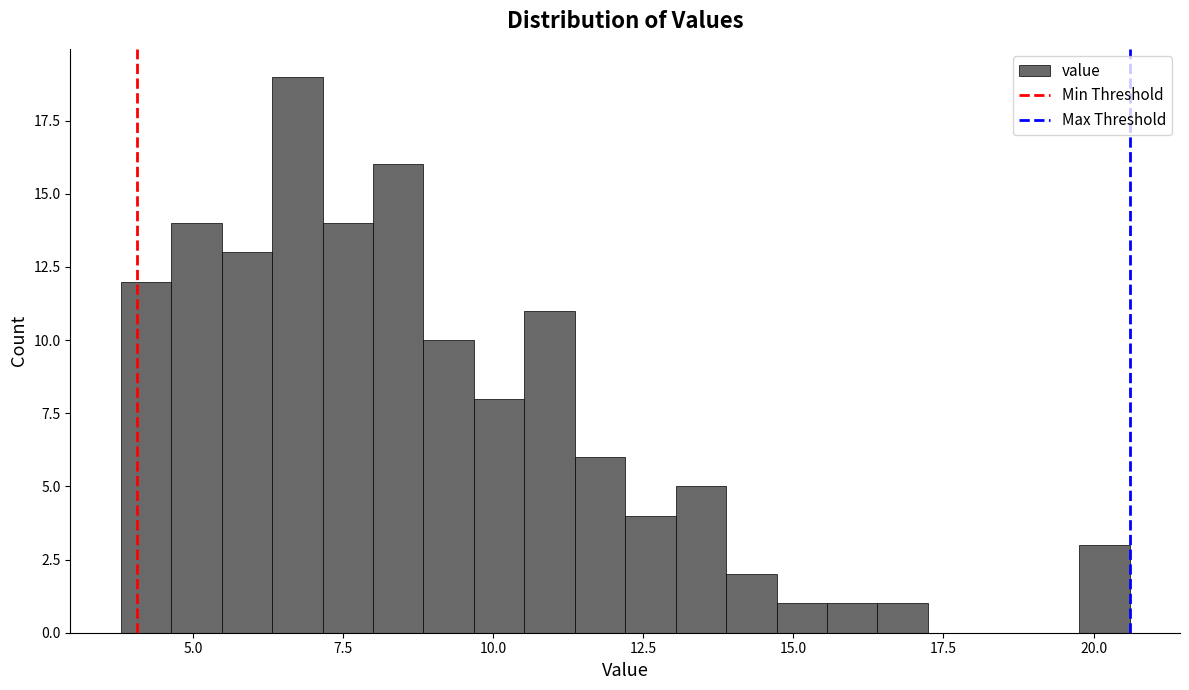

Around what value on the x-axis is the tallest bar? Give the approximate position of its centre, as read against the axis.

6.5